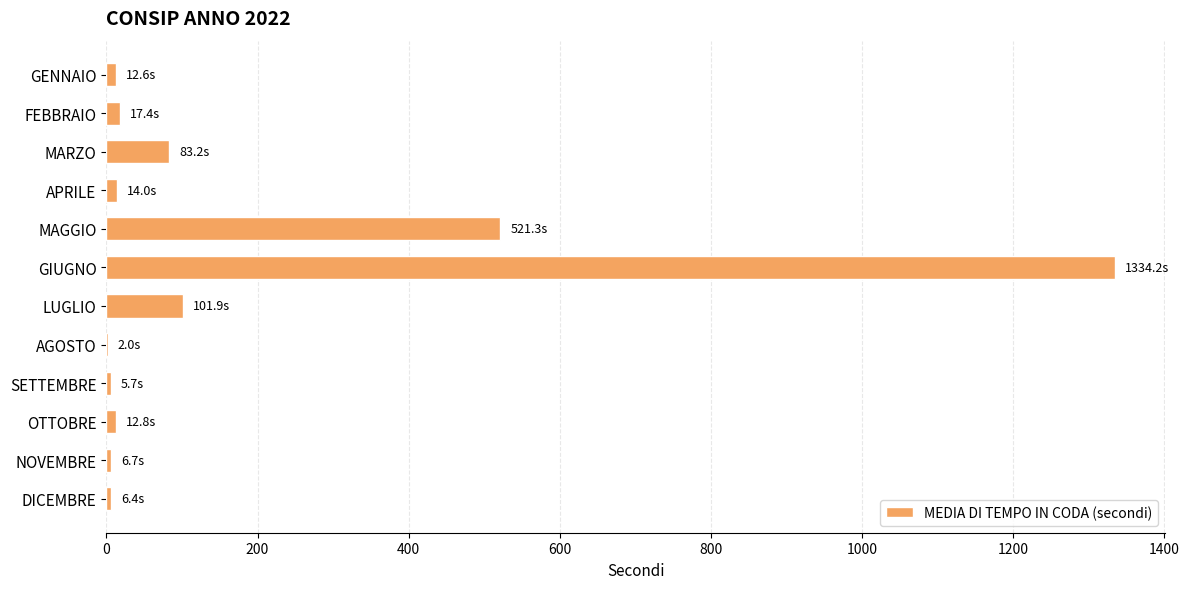

Which label corresponds to the largest value in the chart?

GIUGNO